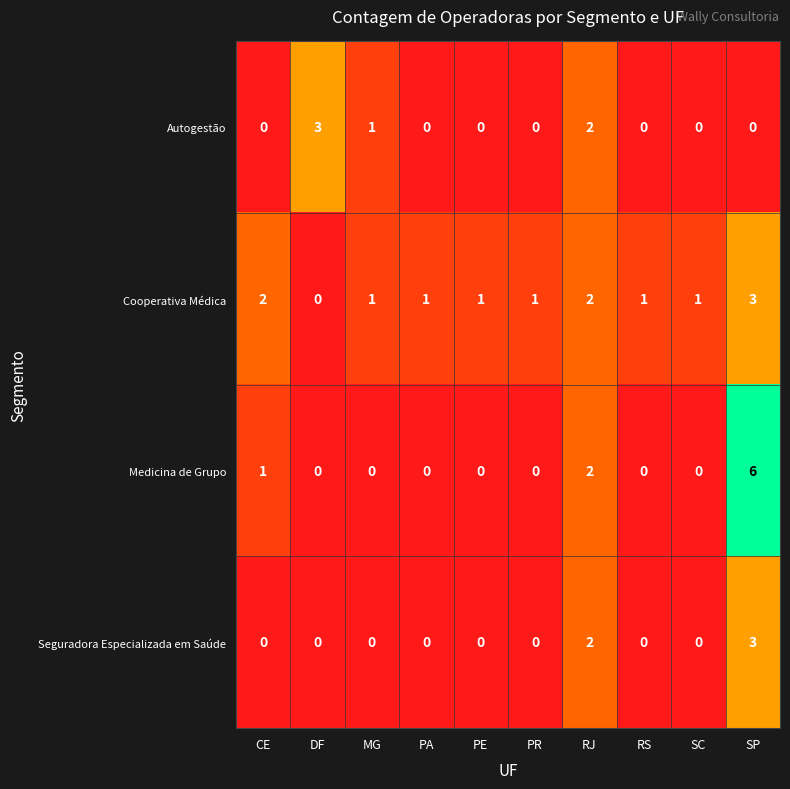

Is the value of Cooperativa Médica at MG greater than the value of Seguradora Especializada em Saúde at RS?

Yes